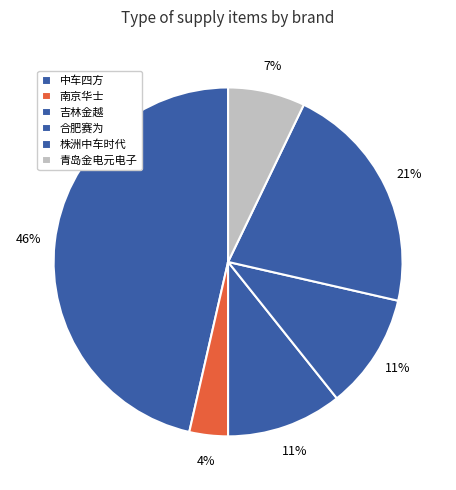

What percentage is the 吉林金越 slice, to the nearest percent?

11%